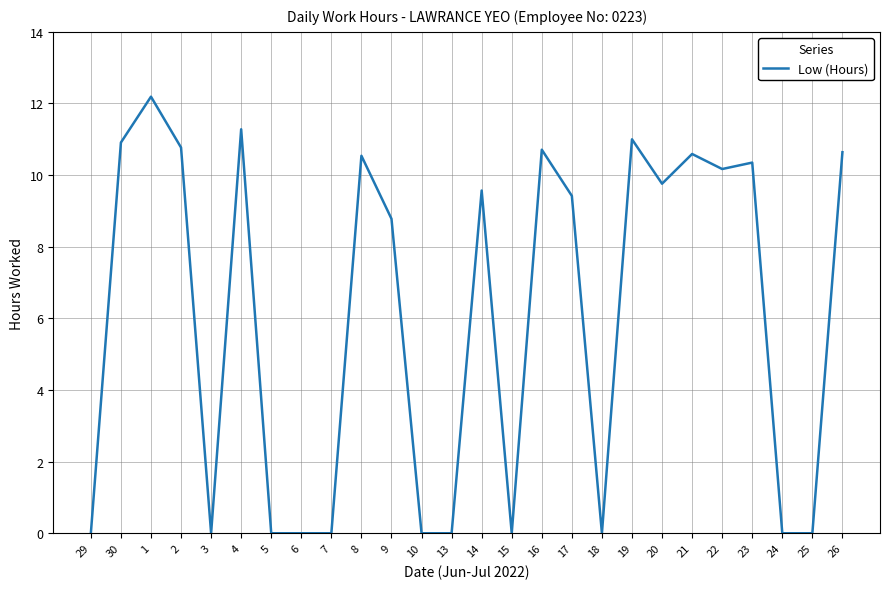

What is the difference between the maximum and minimum values?

12.2